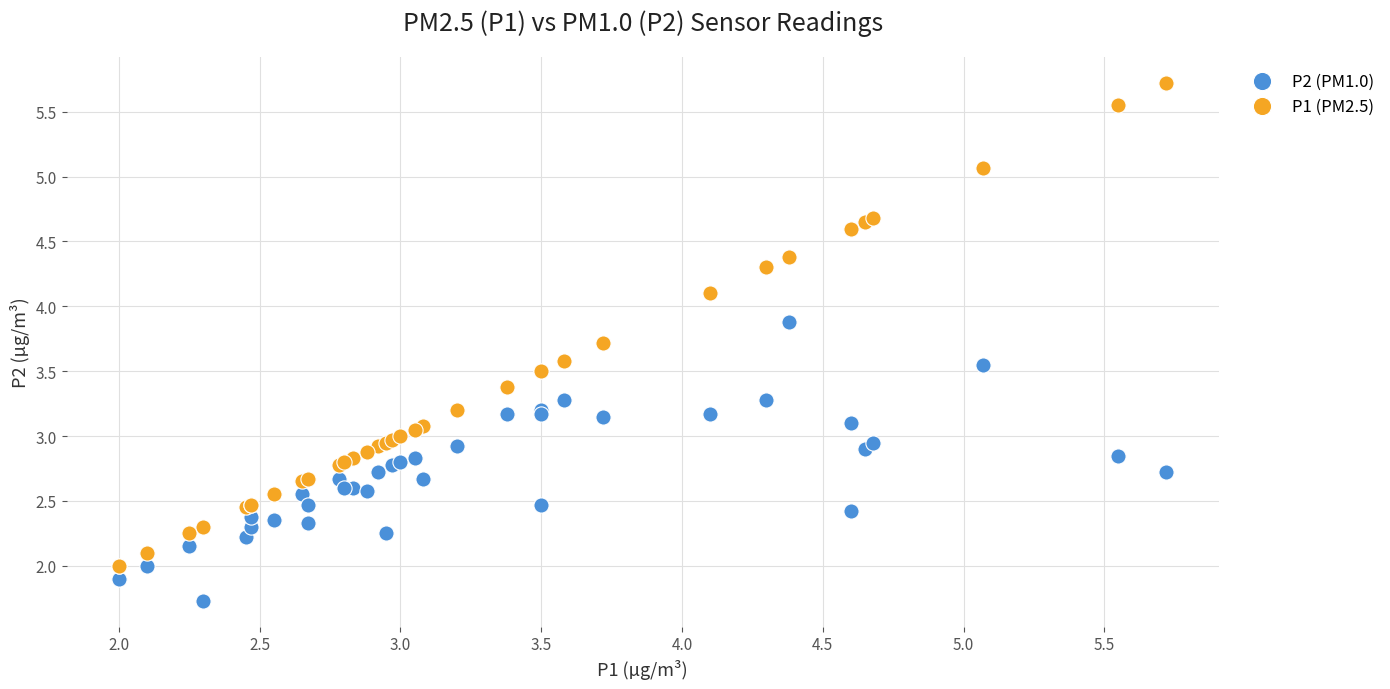

Which series has the largest Y range (max minus min)?

P1 (PM2.5)